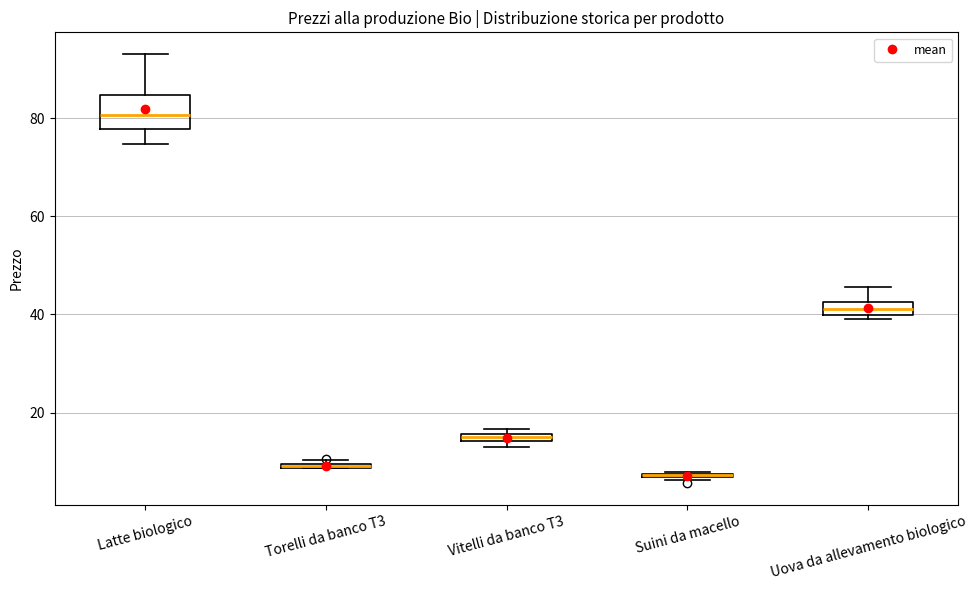

Where is the lower edge of the box for Vitelli da banco T3 on the y-axis? The values are not printed on the chart, so give them approximately, as read against the axis.

14